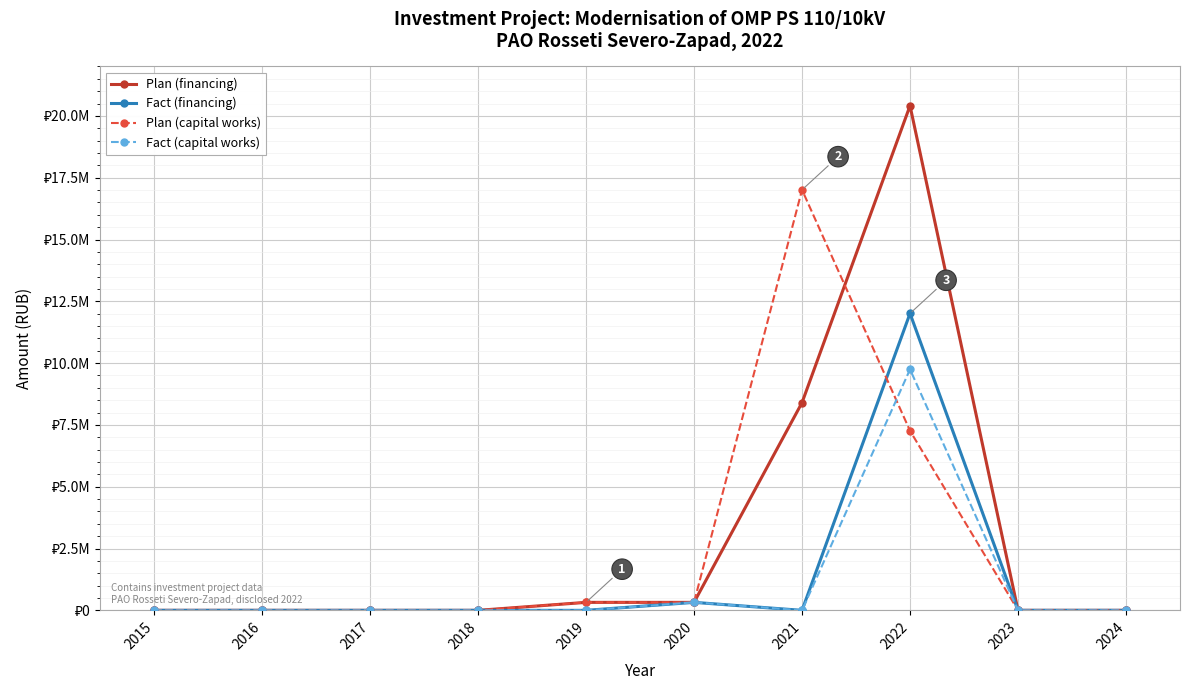

Is this an area chart (filled region under the line)?

No